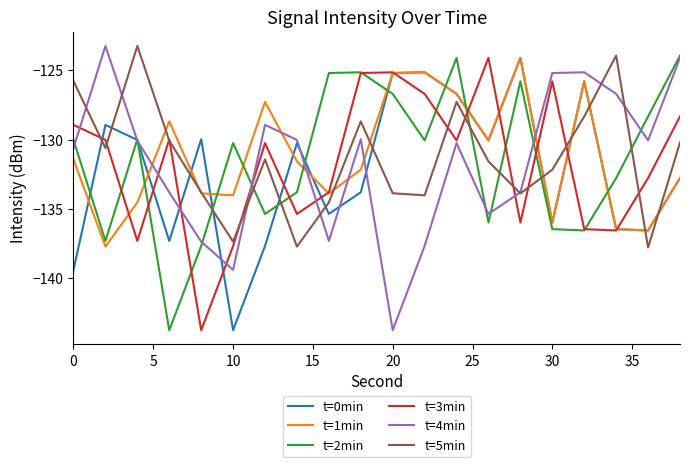

After their last crossing, which series has the higher values: t=2min or t=5min?

t=2min